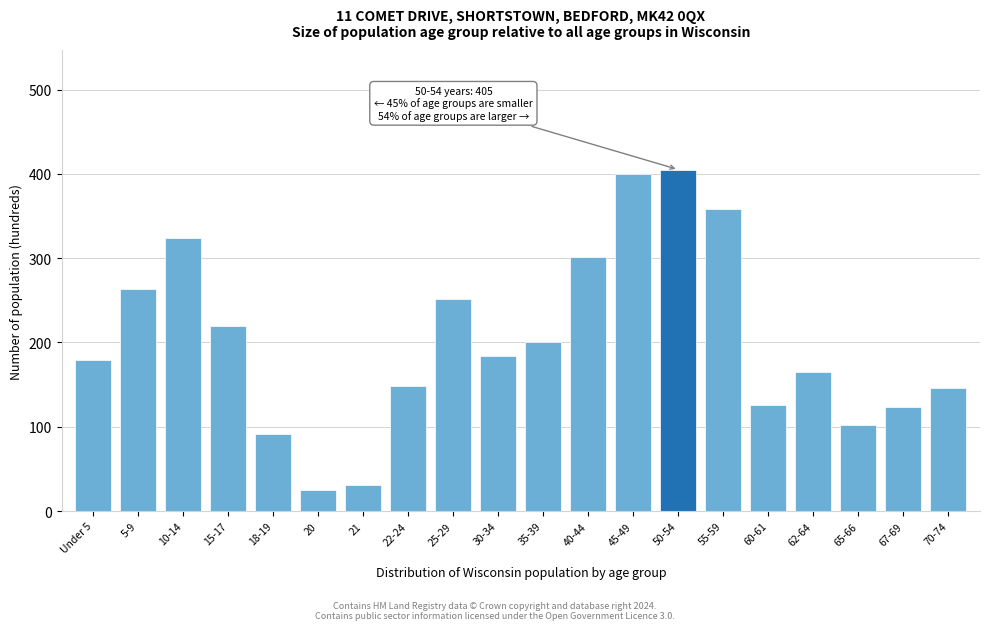

What is the label of the 19th bar from the right?

5-9